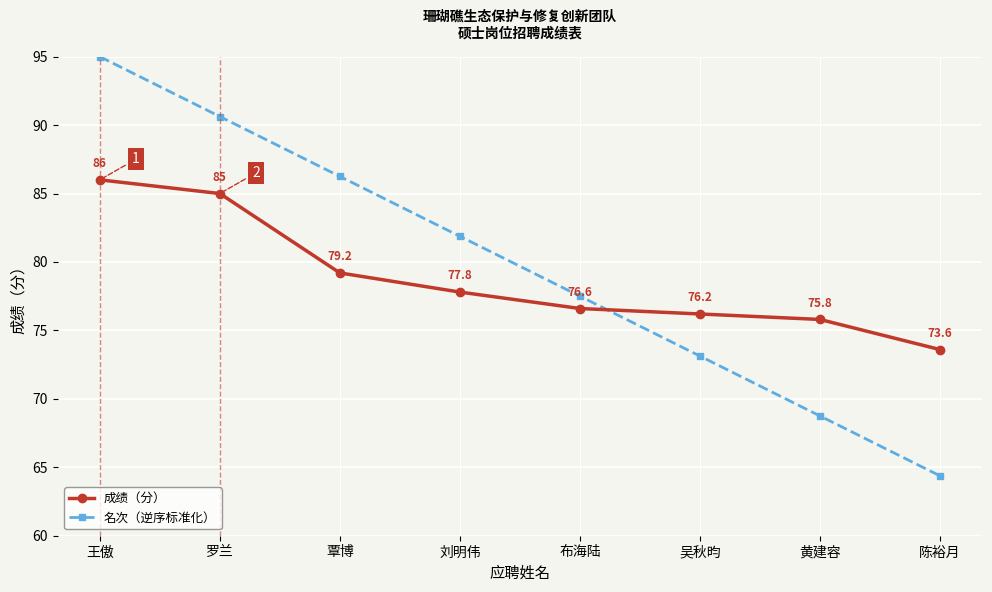

What is the spread (max minus min) of values at 罗兰?

5.6